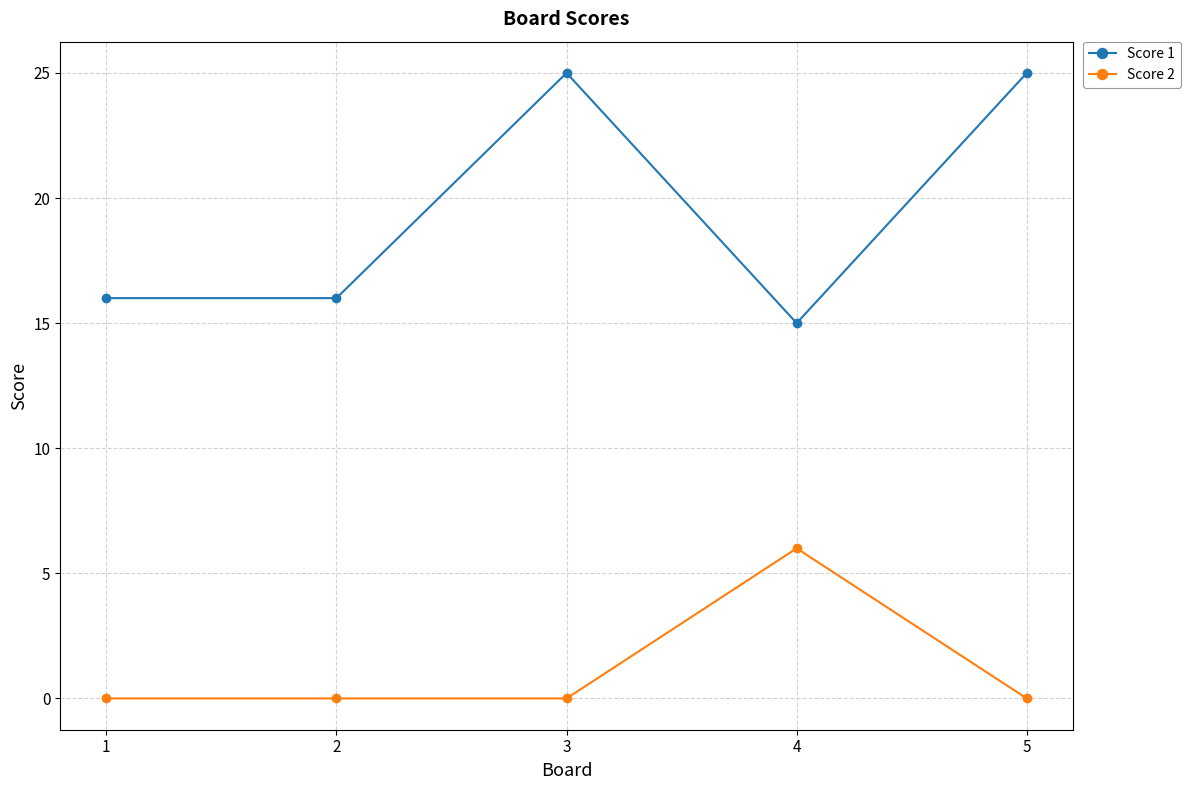

True or false: Score 2 and Score 1 cross at least once.

False